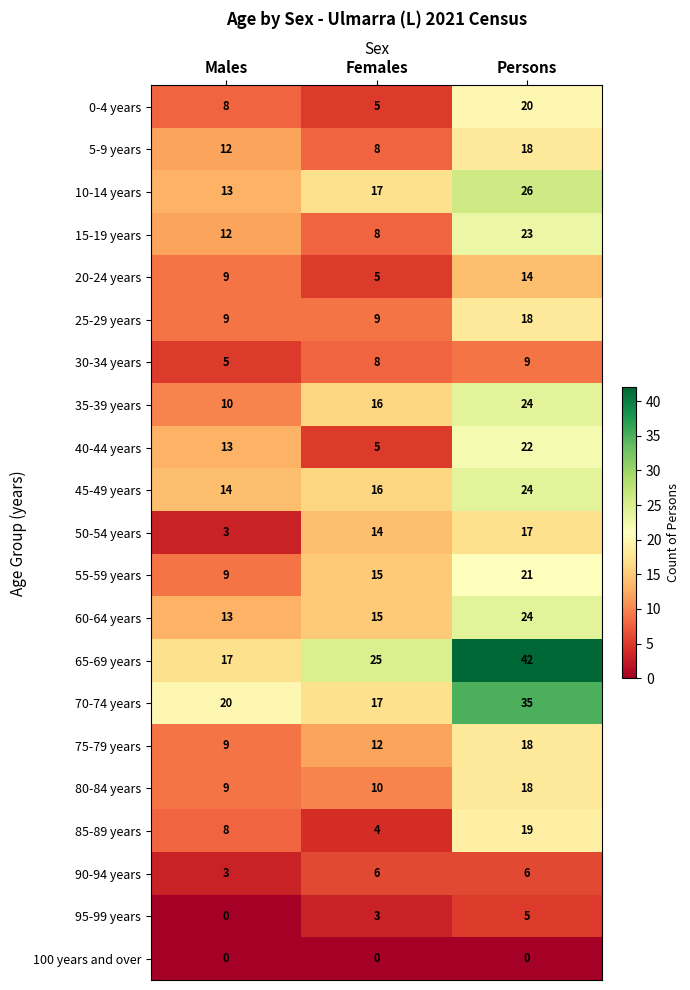

List the labels in order of 65-69 years value, smallest first.

Males, Females, Persons